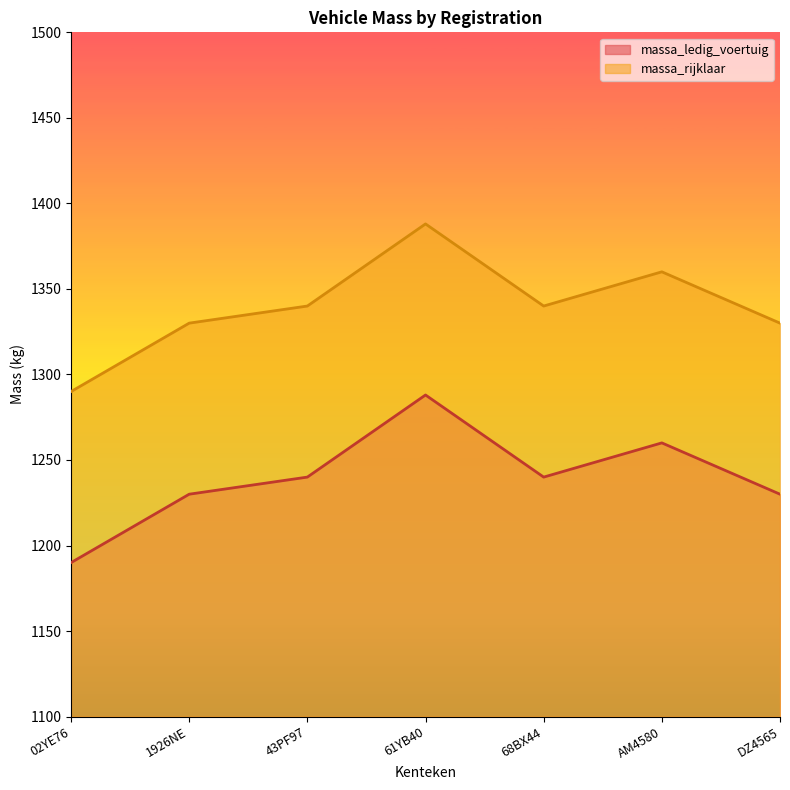

Which label corresponds to the largest value in the chart?

61YB40